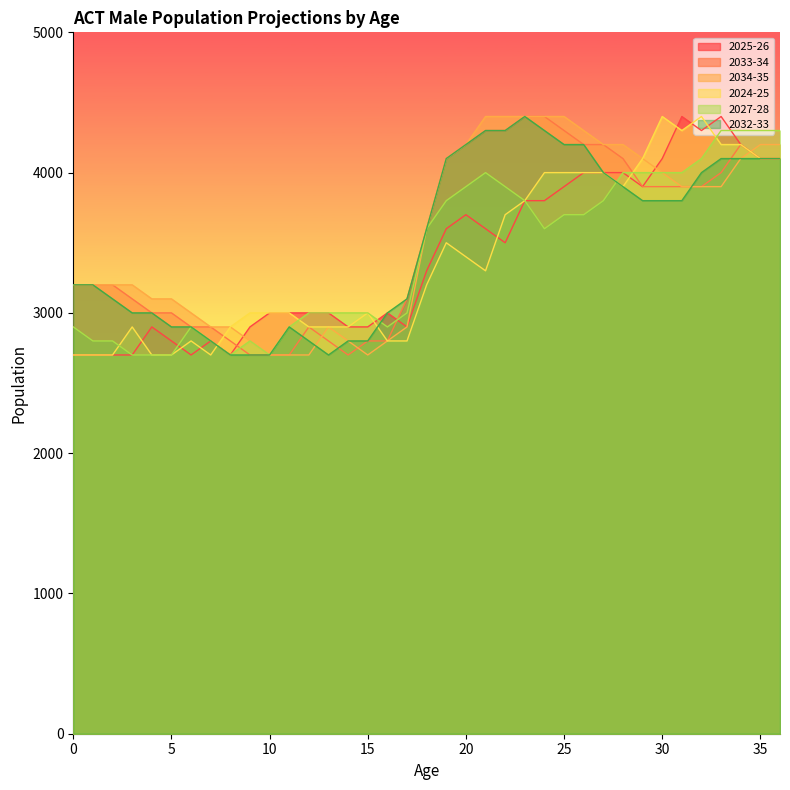

Read the 2034-35 value at 24, to the nearest 10.

4400